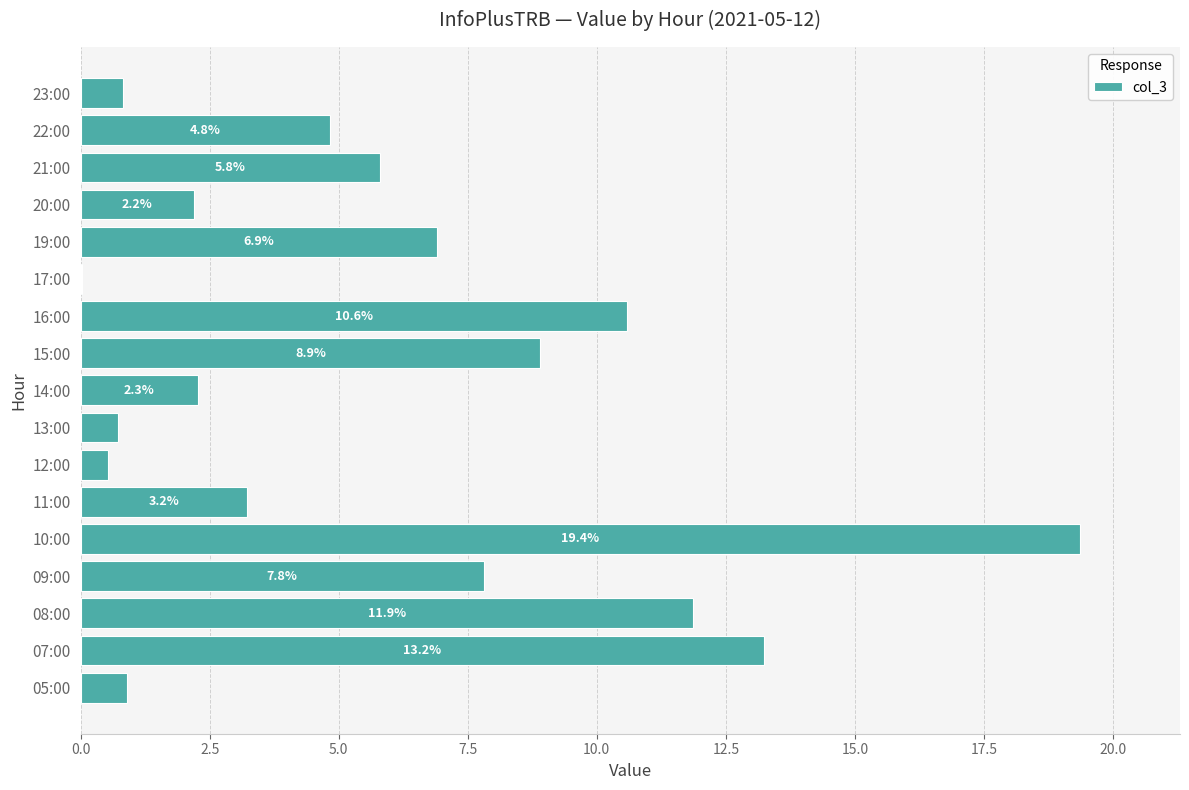

The value at 10:00 is 31.1. True or false?

False